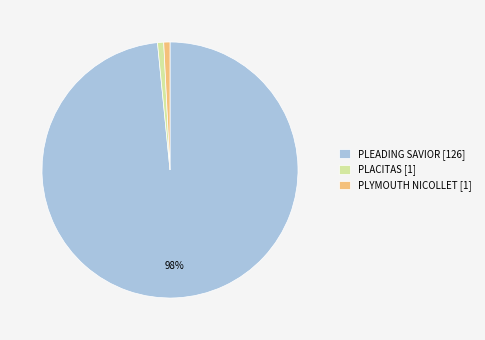

Count the number of slices in the pie.

3